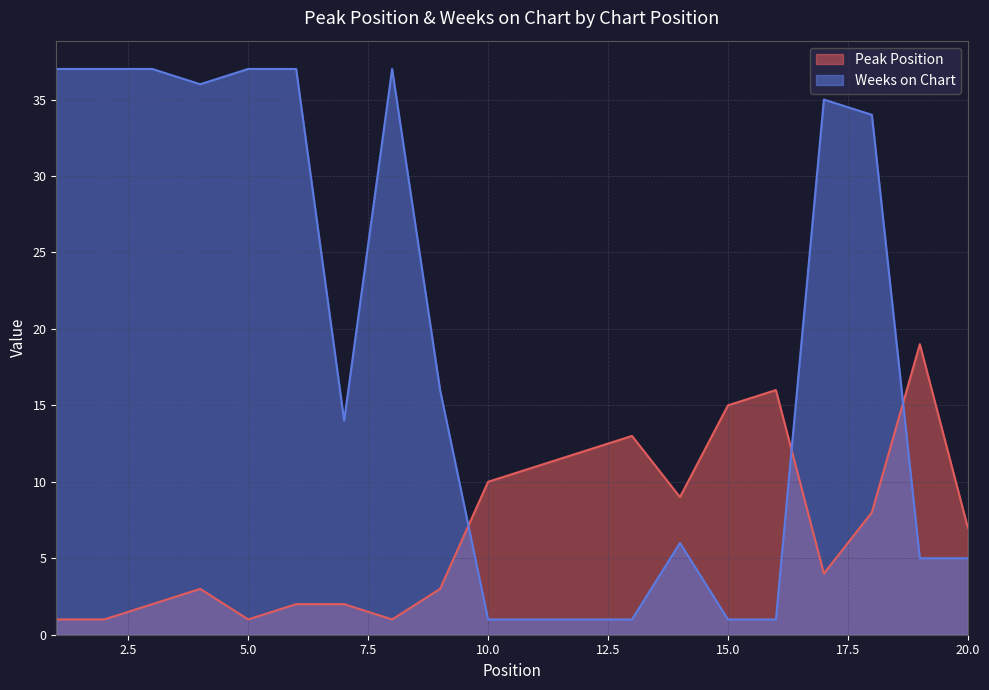

At which category is the sum across all series the highest?

18